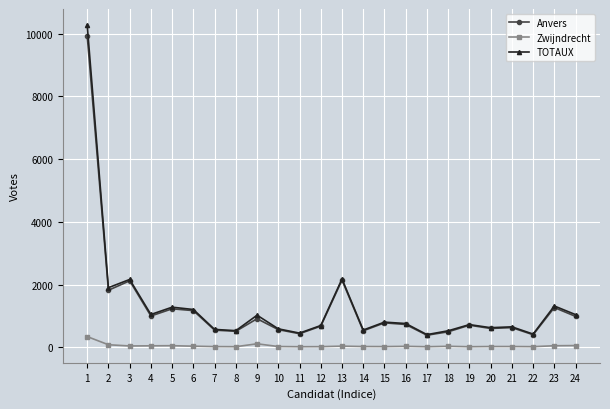

At which category does TOTAUX reach its first local peak?

3